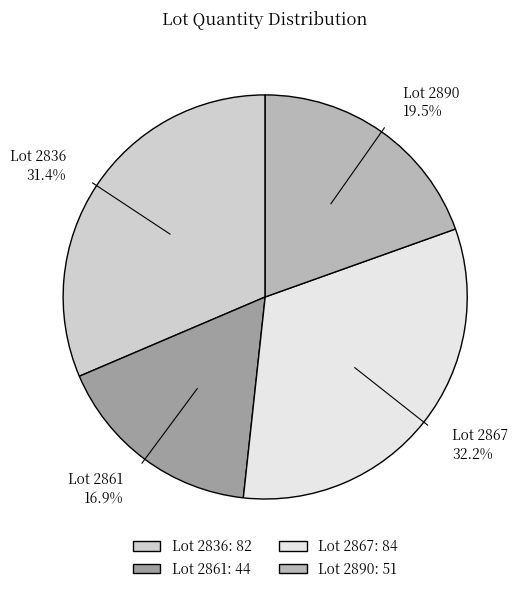

Count the number of slices in the pie.

4